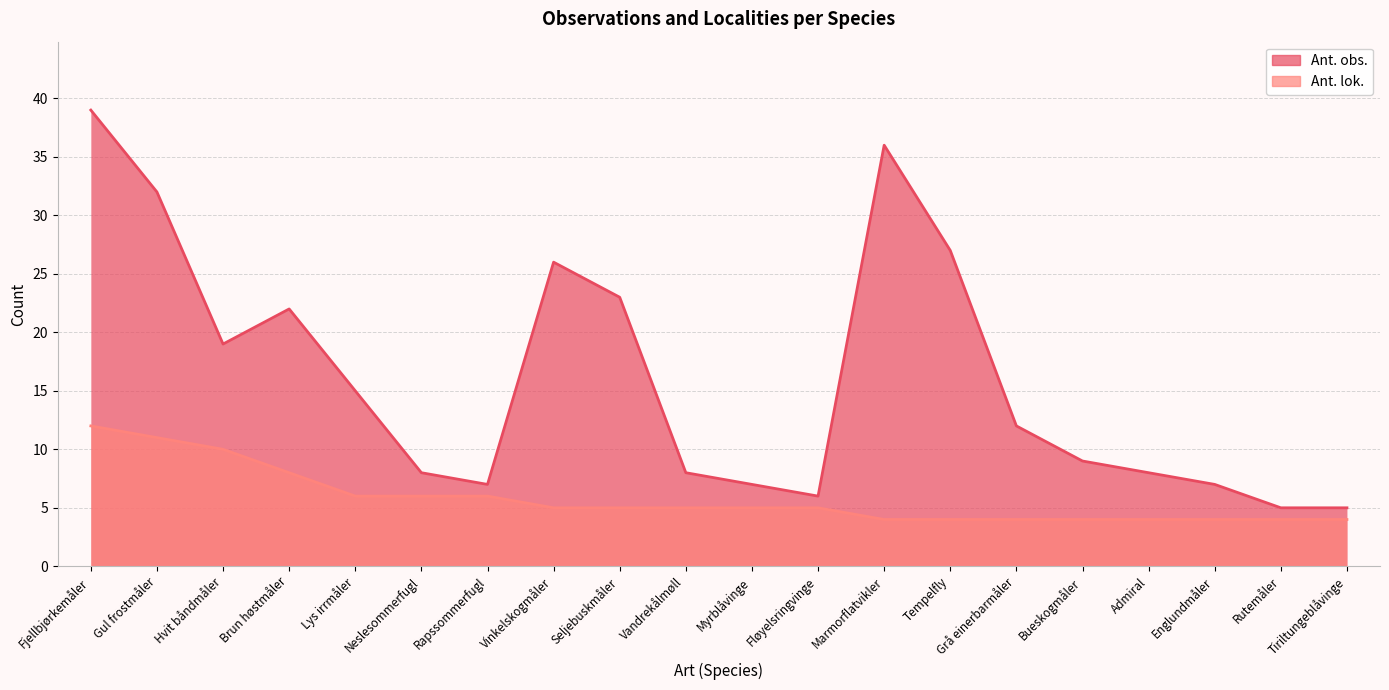

Does the chart display data point markers on the line(s)?

No